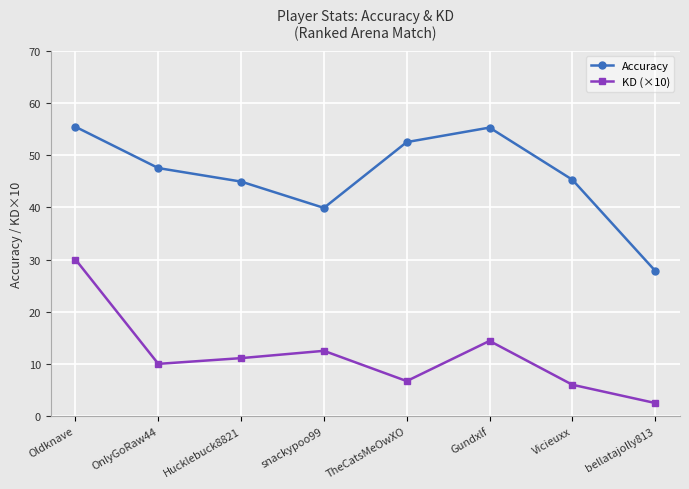

The value of Accuracy at TheCatsMeOwXO is 82.6. True or false?

False